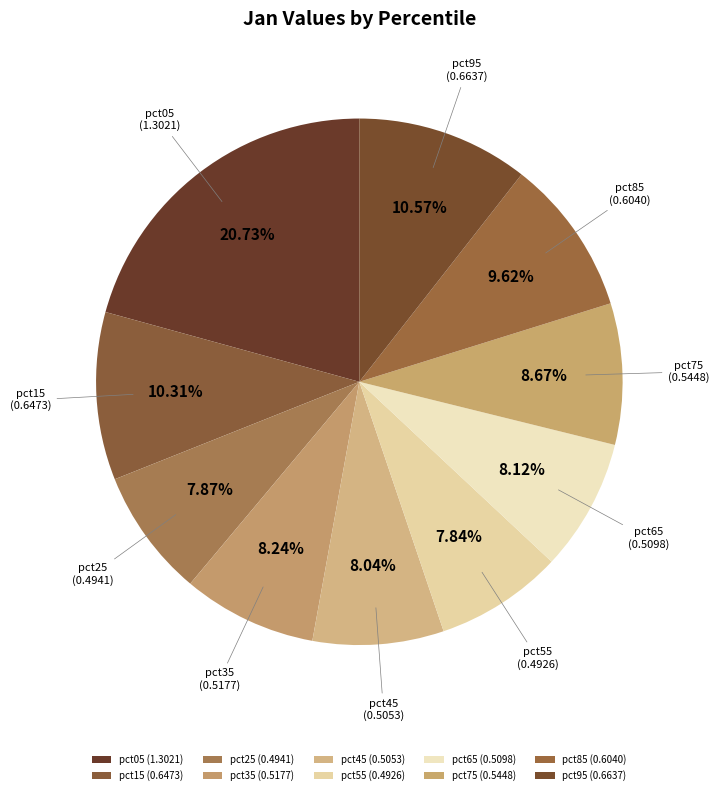

Combined, do pct15 and pct05 account for over 50%?

No